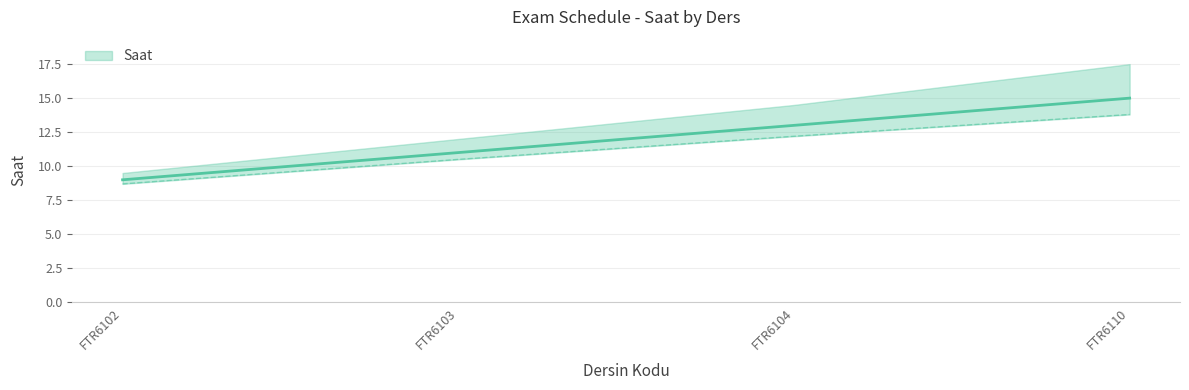

Rank the categories by value from lowest to highest.

FTR6102, FTR6103, FTR6104, FTR6110